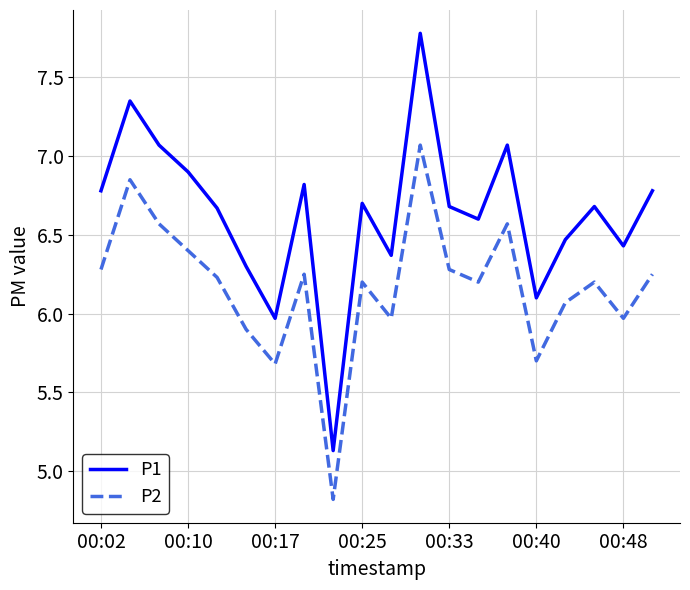

In P2, how many points are higher than both neighbors (excluding endpoints)?

6